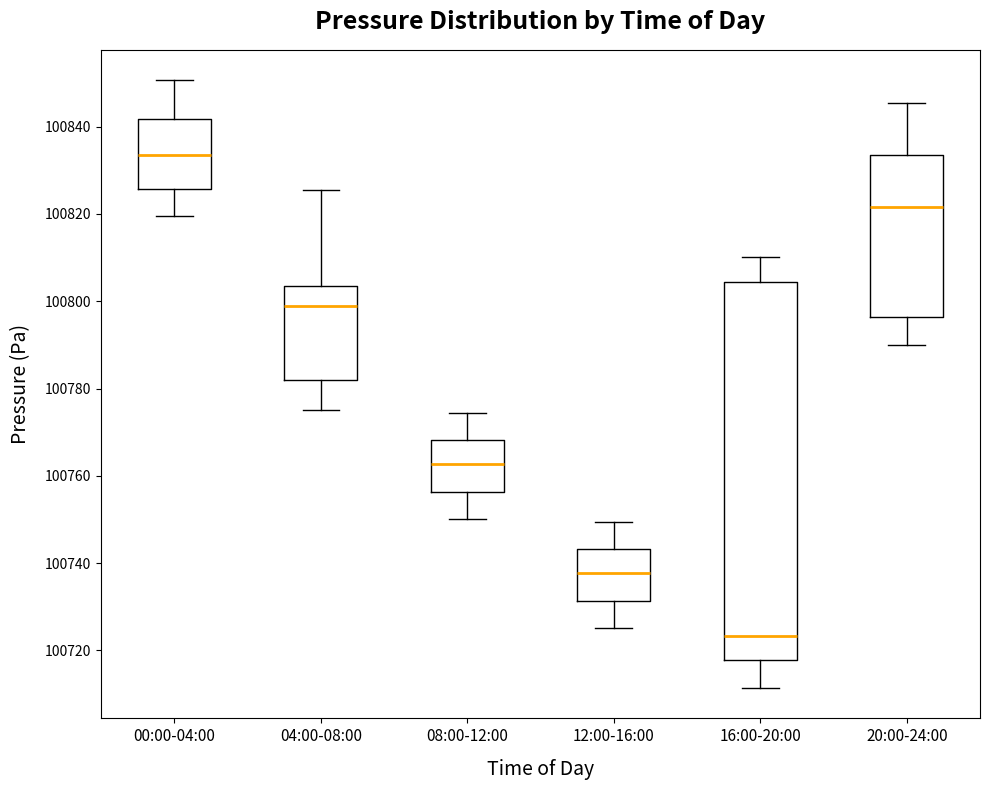

Which box is the tallest, from its lower edge to its upper edge?

16:00-20:00